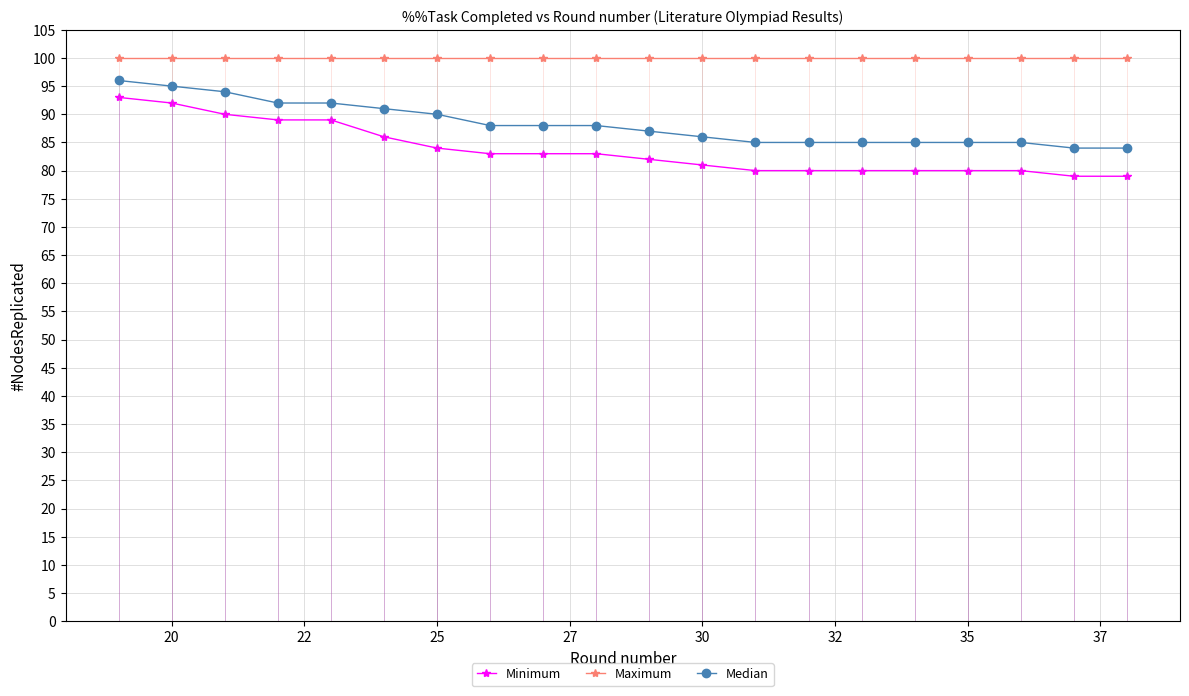

Is this an area chart (filled region under the line)?

No